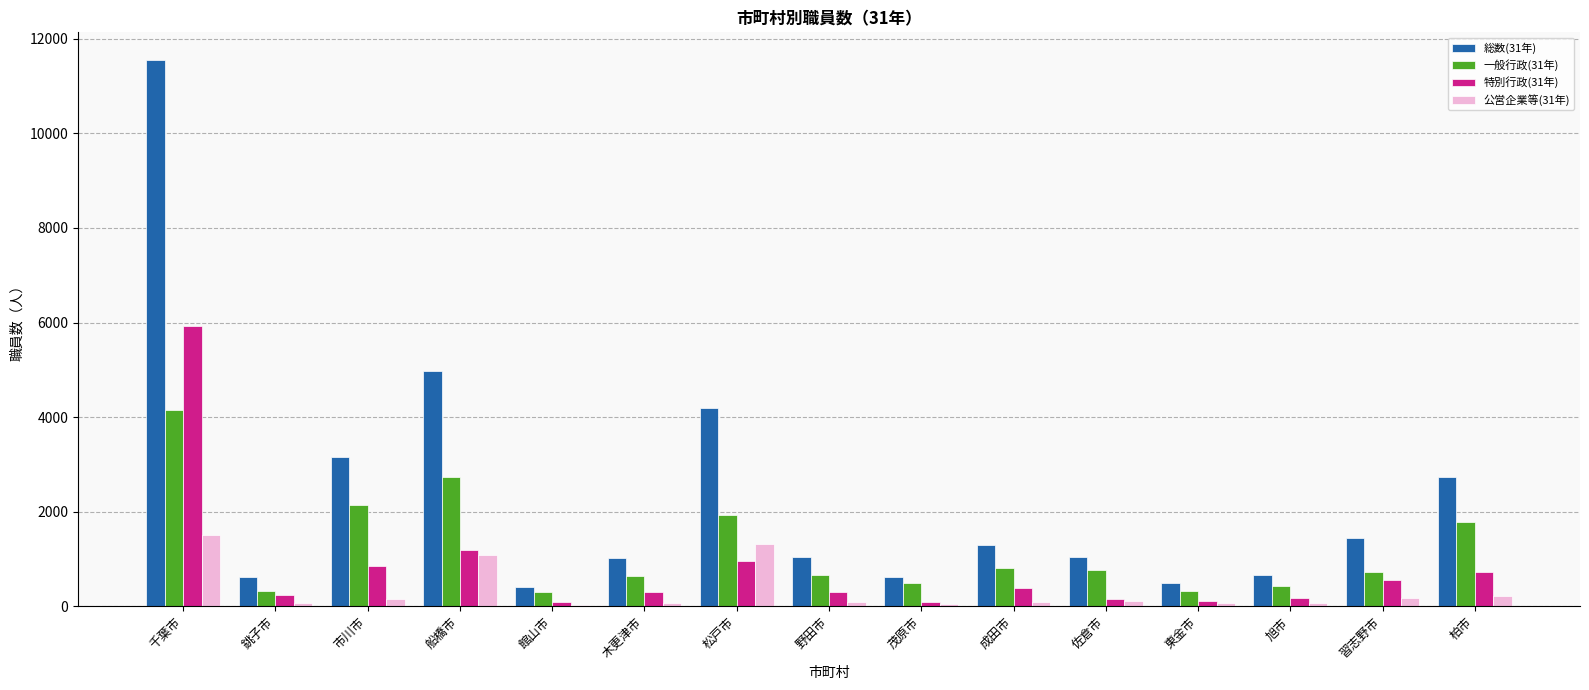

How many data points does each series have?

15